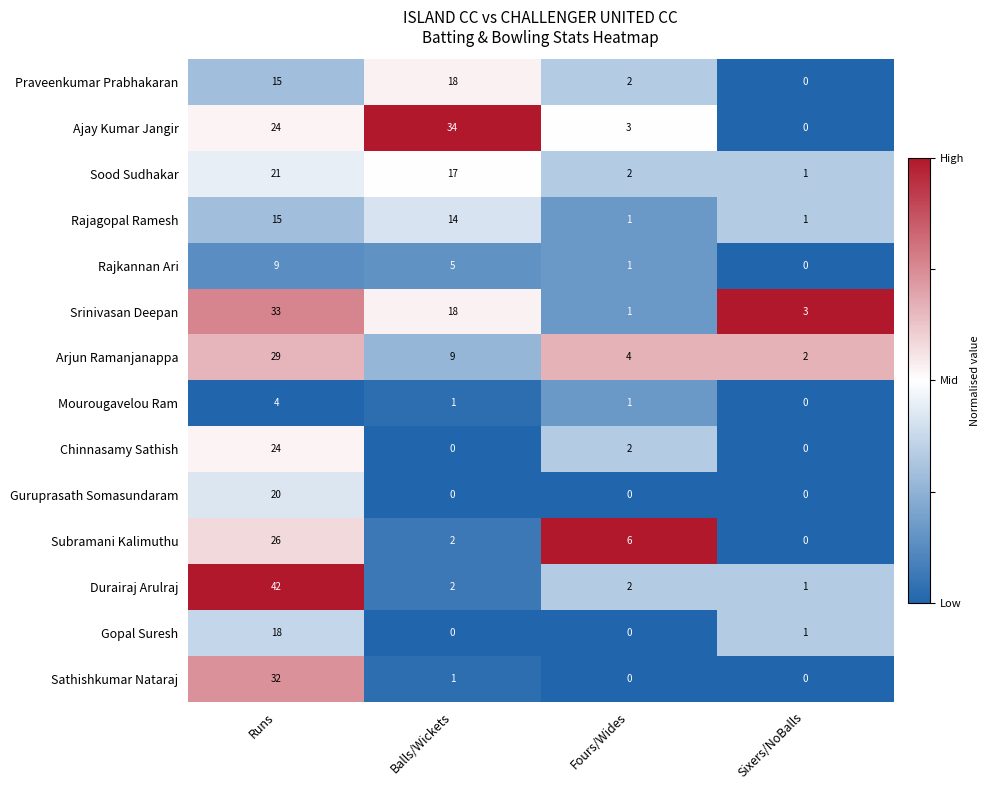

Is the value of Praveenkumar Prabhakaran at Balls/Wickets greater than the value of Sathishkumar Nataraj at Balls/Wickets?

Yes